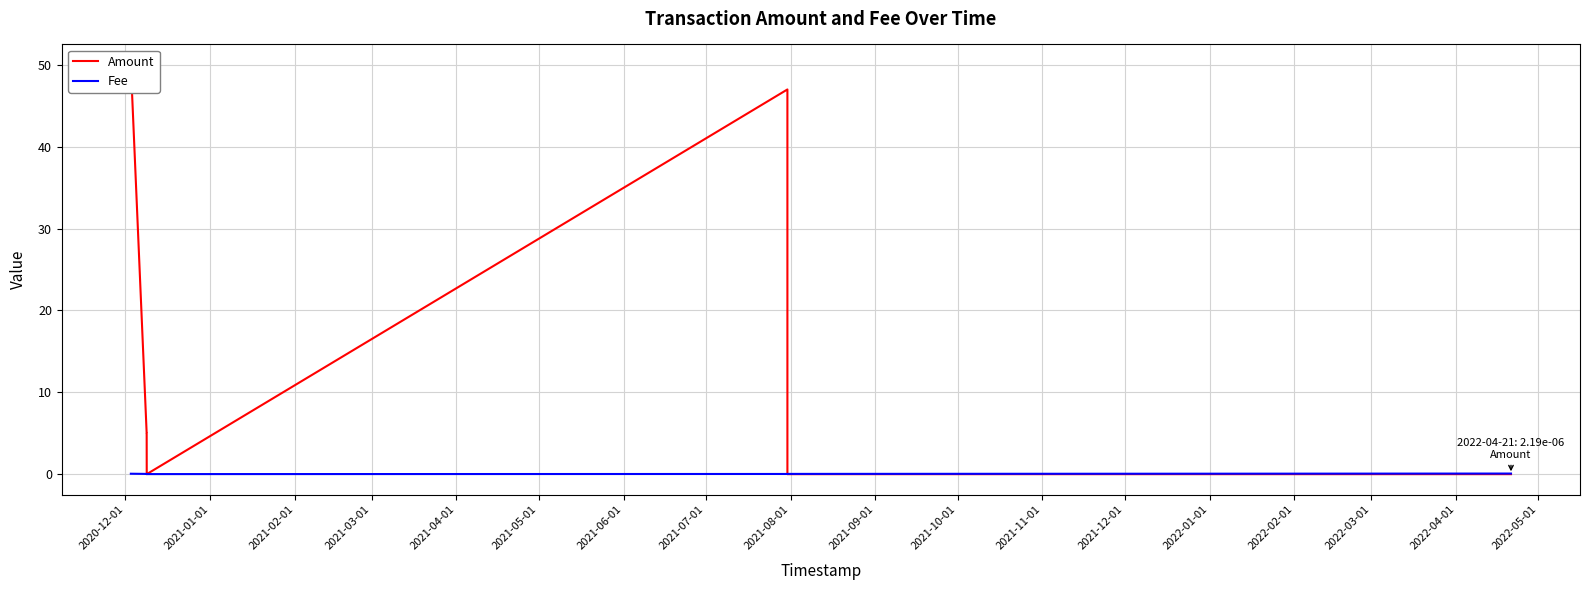

List the series in order of their overall mean, lowest first.

Fee, Amount